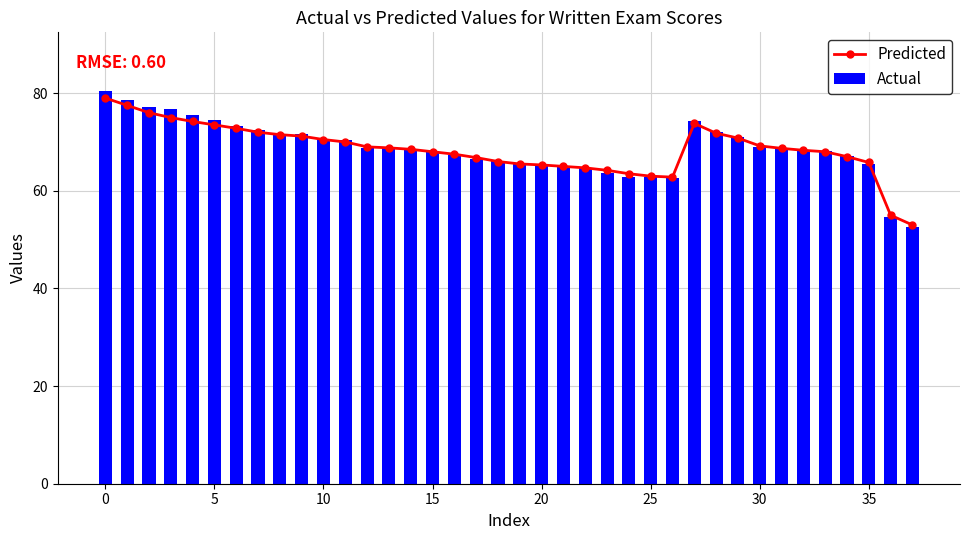

Are the bars horizontal?

No